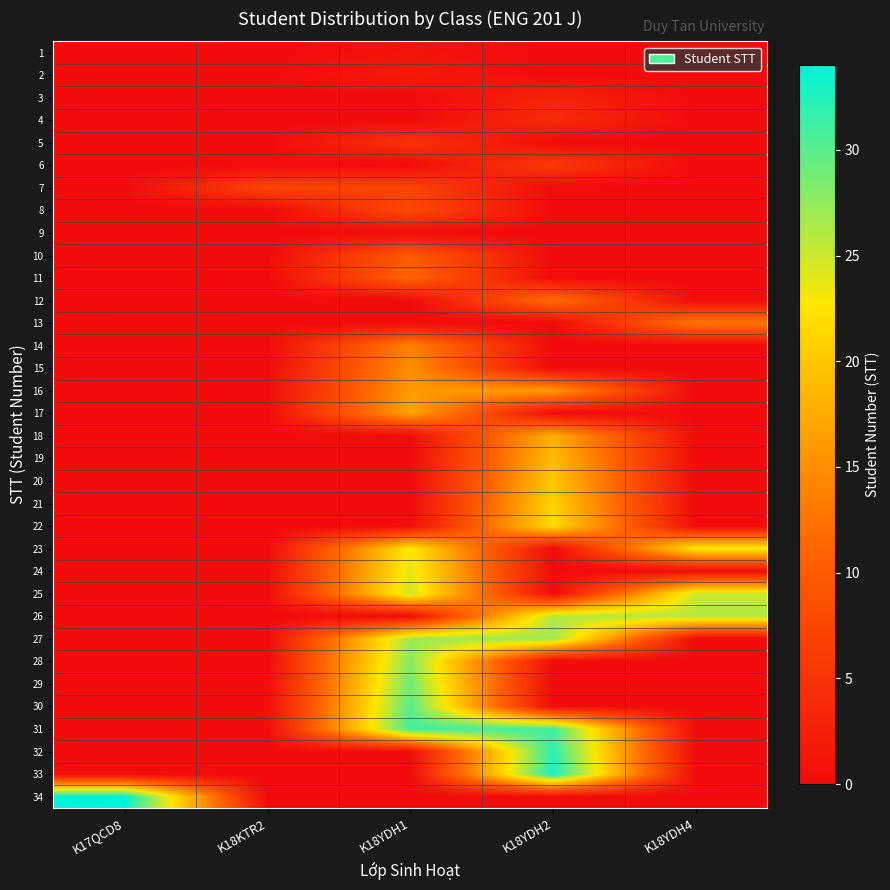

Reading left to right, extract all data points from this chart.

1: K17QCD8=0	K18KTR2=0	K18YDH1=1	K18YDH2=0	K18YDH4=0
2: K17QCD8=0	K18KTR2=0	K18YDH1=2	K18YDH2=0	K18YDH4=0
3: K17QCD8=0	K18KTR2=0	K18YDH1=0	K18YDH2=3	K18YDH4=0
4: K17QCD8=0	K18KTR2=0	K18YDH1=0	K18YDH2=4	K18YDH4=0
5: K17QCD8=0	K18KTR2=0	K18YDH1=5	K18YDH2=0	K18YDH4=0
6: K17QCD8=0	K18KTR2=0	K18YDH1=0	K18YDH2=6	K18YDH4=0
7: K17QCD8=0	K18KTR2=7	K18YDH1=7	K18YDH2=0	K18YDH4=0
8: K17QCD8=0	K18KTR2=0	K18YDH1=8	K18YDH2=0	K18YDH4=0
9: K17QCD8=0	K18KTR2=0	K18YDH1=0	K18YDH2=0	K18YDH4=0
10: K17QCD8=0	K18KTR2=0	K18YDH1=10	K18YDH2=0	K18YDH4=0
11: K17QCD8=0	K18KTR2=0	K18YDH1=11	K18YDH2=0	K18YDH4=0
12: K17QCD8=0	K18KTR2=0	K18YDH1=0	K18YDH2=12	K18YDH4=0
13: K17QCD8=0	K18KTR2=0	K18YDH1=0	K18YDH2=0	K18YDH4=13
14: K17QCD8=0	K18KTR2=0	K18YDH1=14	K18YDH2=0	K18YDH4=0
15: K17QCD8=0	K18KTR2=0	K18YDH1=15	K18YDH2=0	K18YDH4=0
16: K17QCD8=0	K18KTR2=0	K18YDH1=16	K18YDH2=16	K18YDH4=0
17: K17QCD8=0	K18KTR2=0	K18YDH1=17	K18YDH2=0	K18YDH4=0
18: K17QCD8=0	K18KTR2=0	K18YDH1=0	K18YDH2=18	K18YDH4=0
19: K17QCD8=0	K18KTR2=0	K18YDH1=0	K18YDH2=19	K18YDH4=0
20: K17QCD8=0	K18KTR2=0	K18YDH1=0	K18YDH2=20	K18YDH4=0
21: K17QCD8=0	K18KTR2=0	K18YDH1=0	K18YDH2=21	K18YDH4=0
22: K17QCD8=0	K18KTR2=0	K18YDH1=0	K18YDH2=22	K18YDH4=0
23: K17QCD8=0	K18KTR2=0	K18YDH1=23	K18YDH2=0	K18YDH4=23
24: K17QCD8=0	K18KTR2=0	K18YDH1=24	K18YDH2=0	K18YDH4=0
25: K17QCD8=0	K18KTR2=0	K18YDH1=25	K18YDH2=0	K18YDH4=25
26: K17QCD8=0	K18KTR2=0	K18YDH1=0	K18YDH2=26	K18YDH4=26
27: K17QCD8=0	K18KTR2=0	K18YDH1=27	K18YDH2=27	K18YDH4=0
28: K17QCD8=0	K18KTR2=0	K18YDH1=28	K18YDH2=0	K18YDH4=0
29: K17QCD8=0	K18KTR2=0	K18YDH1=29	K18YDH2=0	K18YDH4=0
30: K17QCD8=0	K18KTR2=0	K18YDH1=30	K18YDH2=0	K18YDH4=0
31: K17QCD8=0	K18KTR2=0	K18YDH1=31	K18YDH2=31	K18YDH4=0
32: K17QCD8=0	K18KTR2=0	K18YDH1=0	K18YDH2=32	K18YDH4=0
33: K17QCD8=0	K18KTR2=0	K18YDH1=0	K18YDH2=33	K18YDH4=0
34: K17QCD8=34	K18KTR2=0	K18YDH1=0	K18YDH2=0	K18YDH4=0